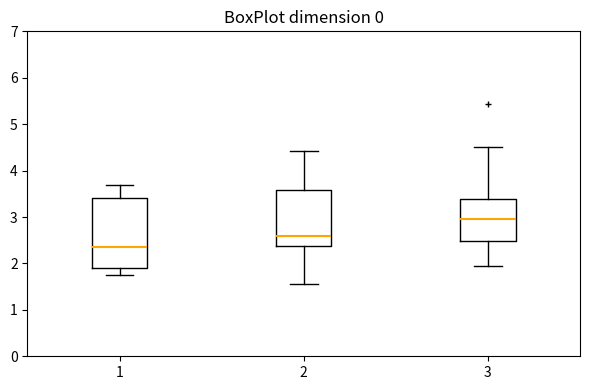

Reading left to right, read every box against the y-axis: the position of its median line, the range the box covers, and the ends of its whiskers. The values are not printed on the chart, so give them approximately, as read against the axis.

1: median 2.4, box 1.9 to 3.4, whiskers 1.8 to 3.7
2: median 2.6, box 2.4 to 3.6, whiskers 1.6 to 4.4
3: median 3.0, box 2.5 to 3.4, whiskers 2.0 to 4.5